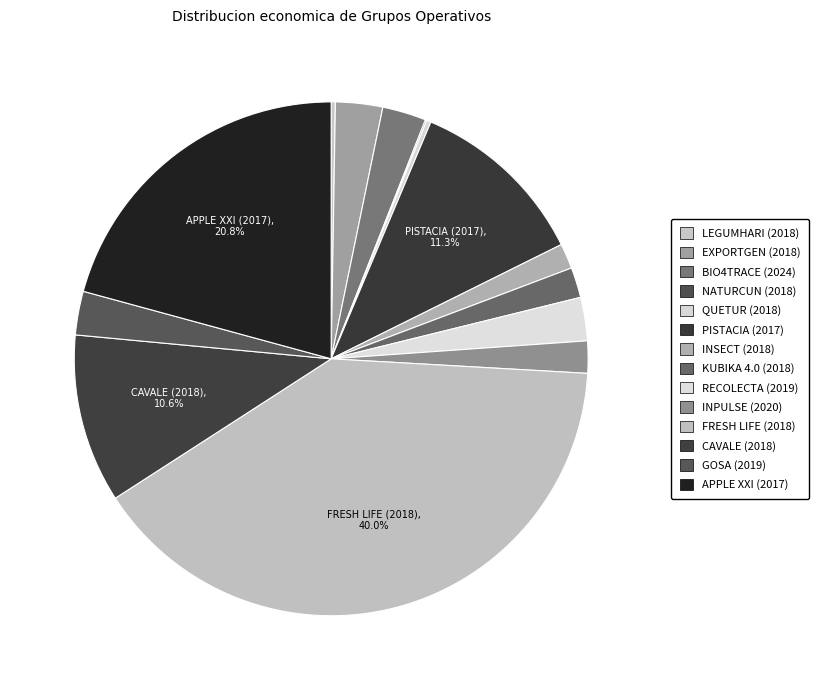

To the nearest percent, what is the difference between the BIO4TRACE (2024) and FRESH LIFE (2018) slice percentages?

37%